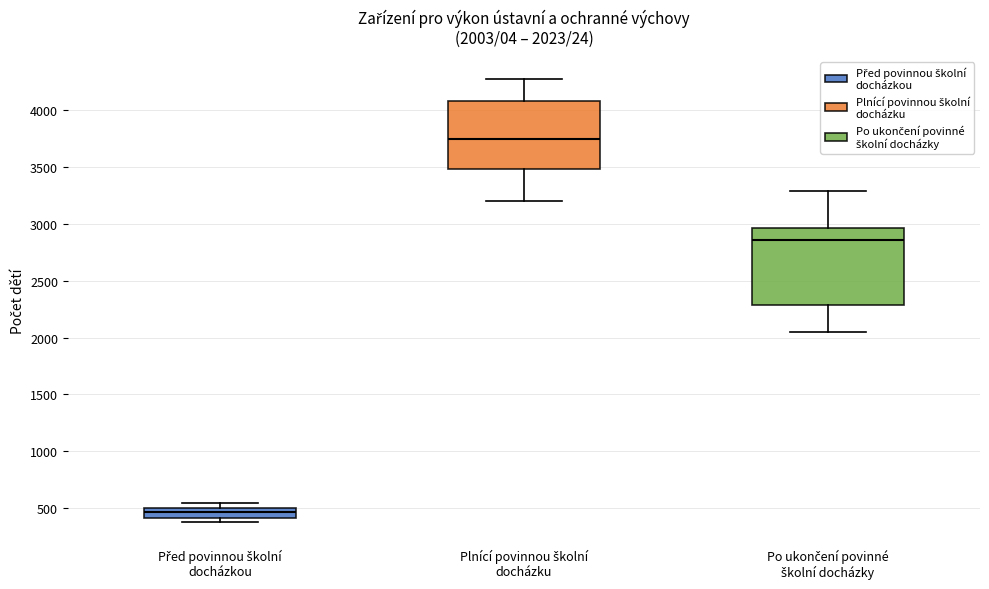

Which box's median line is the lowest?

Před povinnou školní docházkou